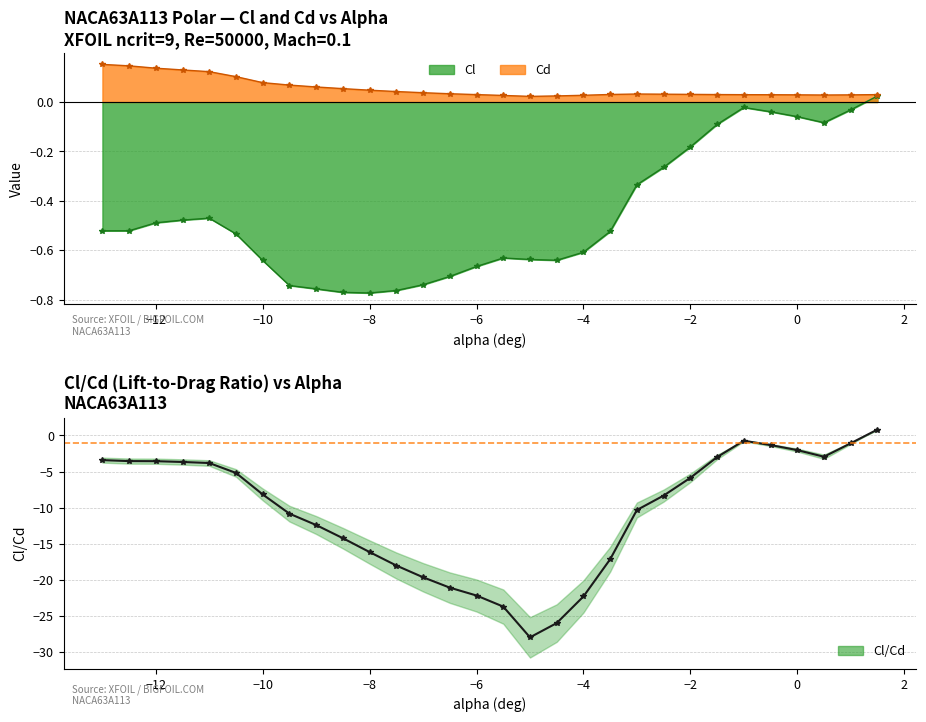

The value at −2 is -5.9. True or false?

True